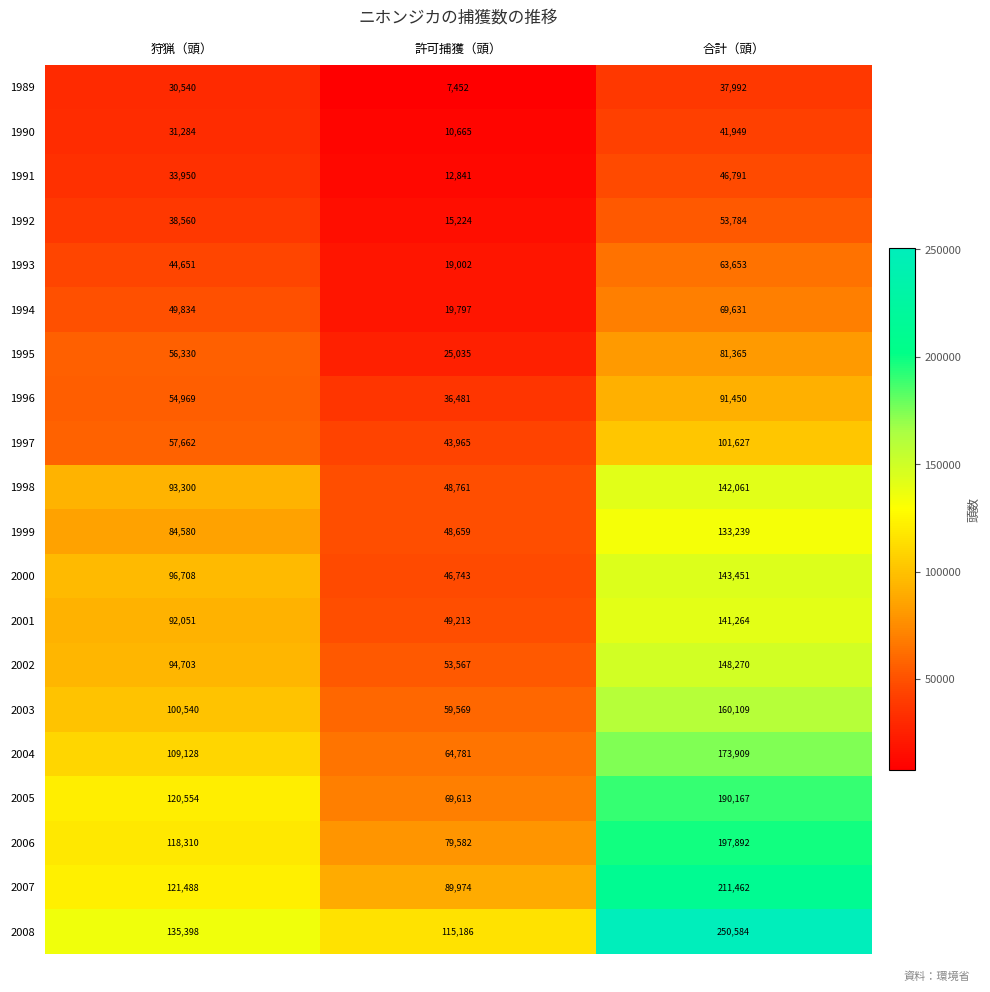

The 2000 series shows 33551 at 狩猟（頭）. True or false?

False